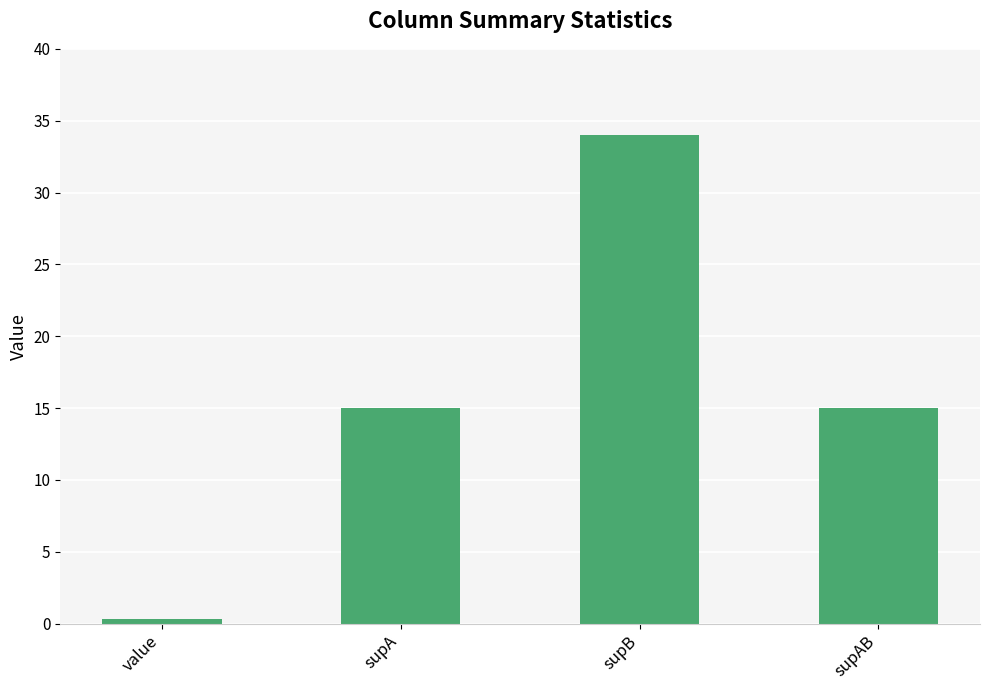

What is the maximum value shown in the chart?

34.0